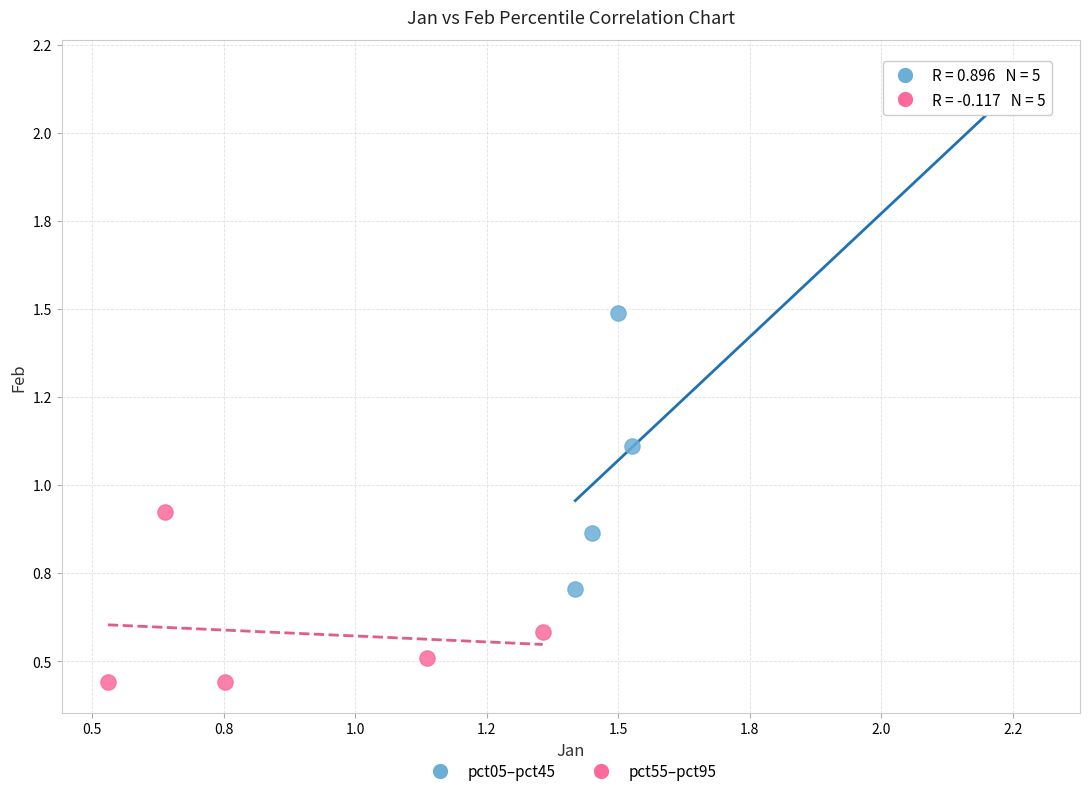

What are all the series names shown in the legend?

pct05–pct45, pct55–pct95